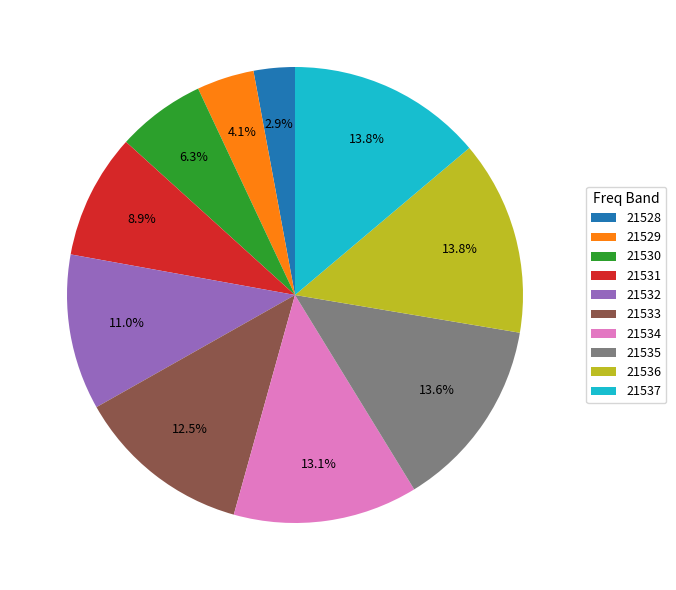

Count the number of slices in the pie.

10